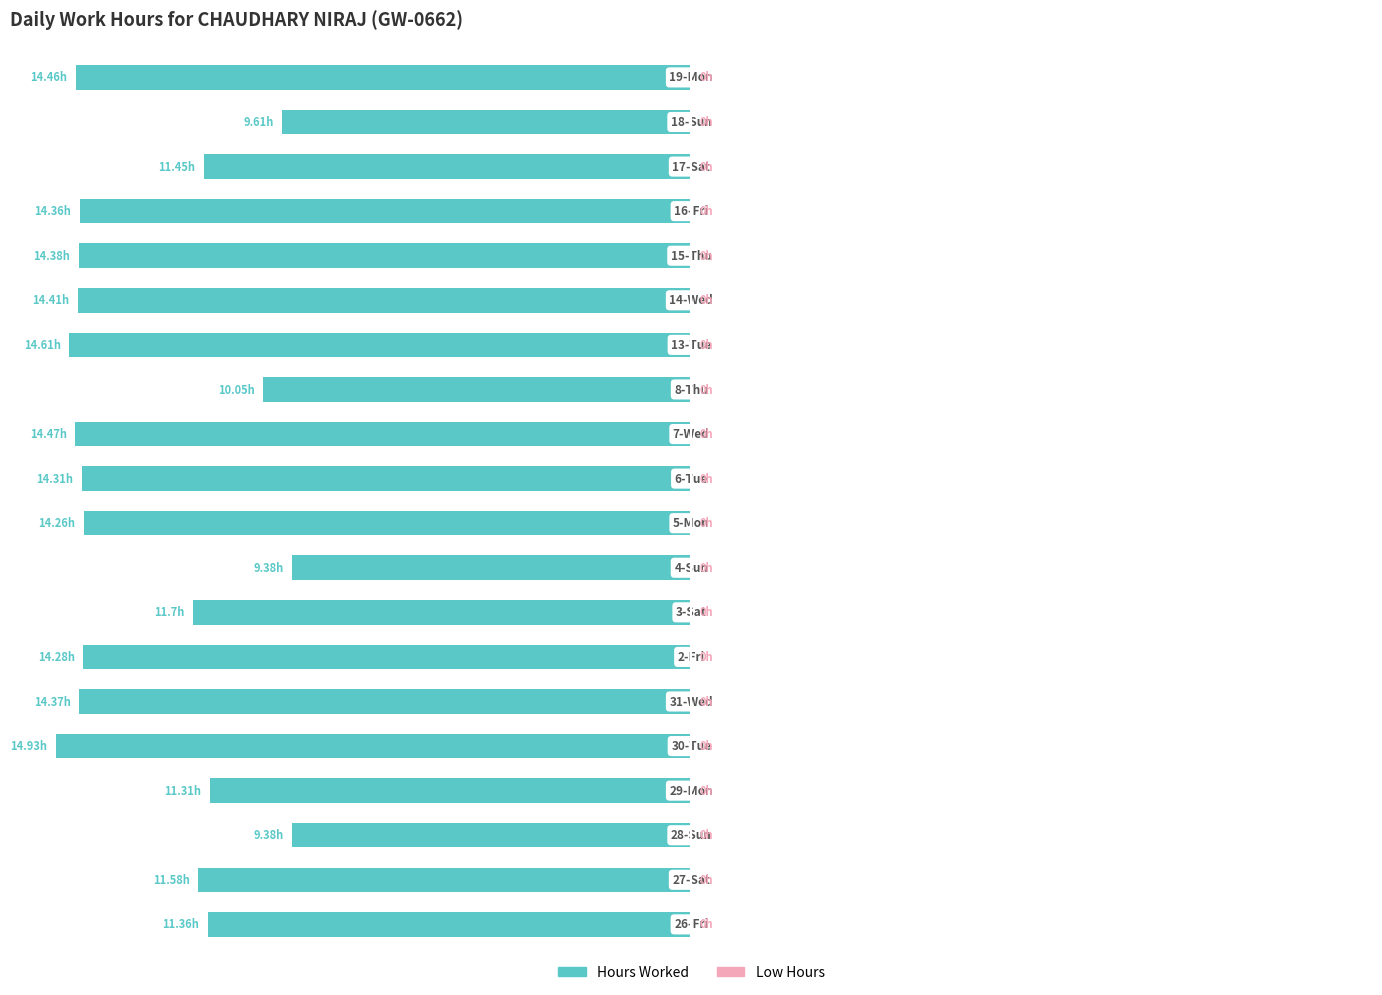

What is the smallest value displayed?

-14.9